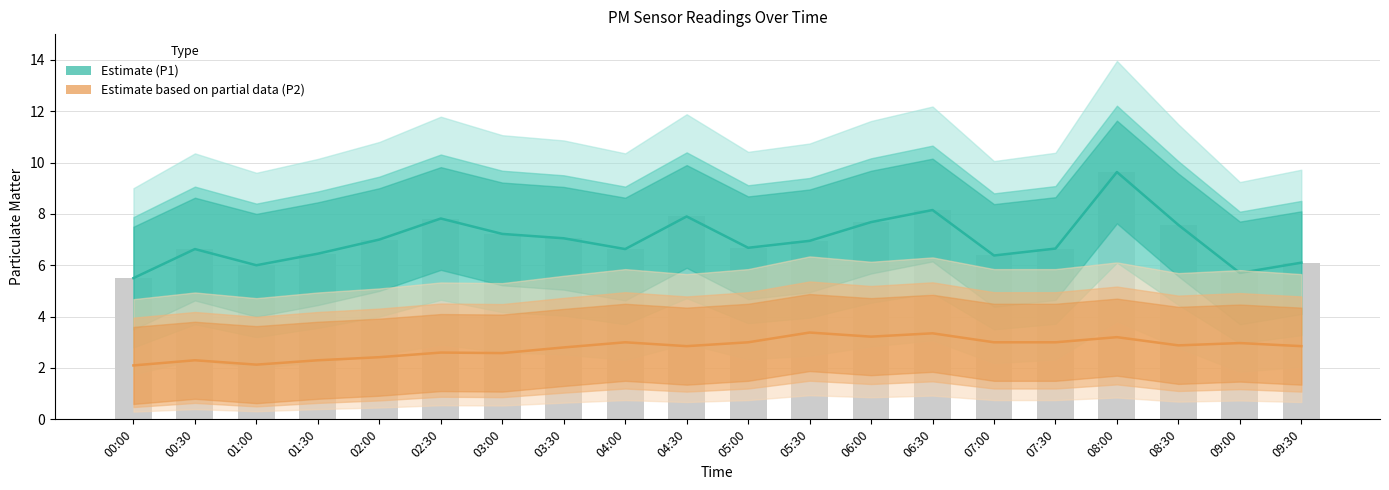

Reading left to right, what are all the values shown in this chart?

Estimate (P1): 00:00=5.5	00:30=6.6	01:00=6.0	01:30=6.5	02:00=7.0	02:30=7.8	03:00=7.2	03:30=7.0	04:00=6.6	04:30=7.9	05:00=6.7	05:30=7.0	06:00=7.7	06:30=8.2	07:00=6.4	07:30=6.7	08:00=9.6	08:30=7.6	09:00=5.7	09:30=6.1
Estimate based on partial data (P2): 00:00=2.1	00:30=2.3	01:00=2.1	01:30=2.3	02:00=2.4	02:30=2.6	03:00=2.6	03:30=2.8	04:00=3.0	04:30=2.9	05:00=3.0	05:30=3.4	06:00=3.2	06:30=3.4	07:00=3.0	07:30=3.0	08:00=3.2	08:30=2.9	09:00=3.0	09:30=2.9